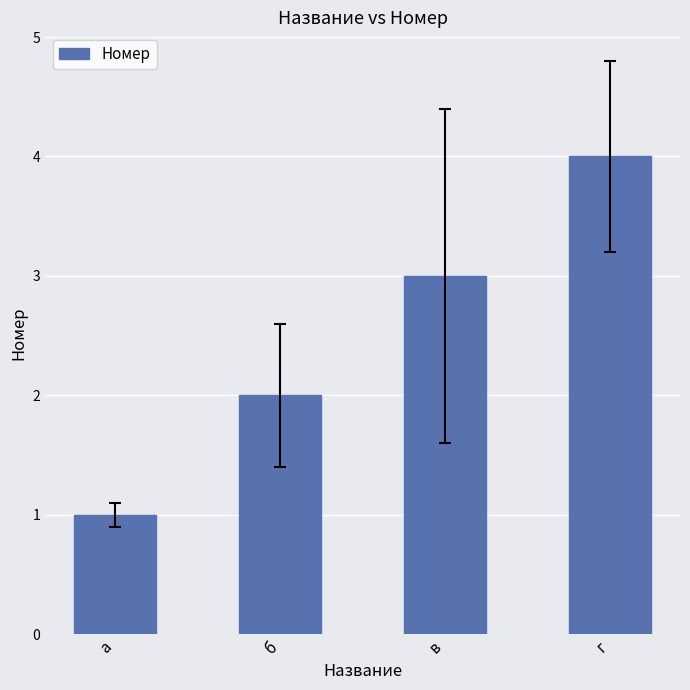

What position from the left is а?

1